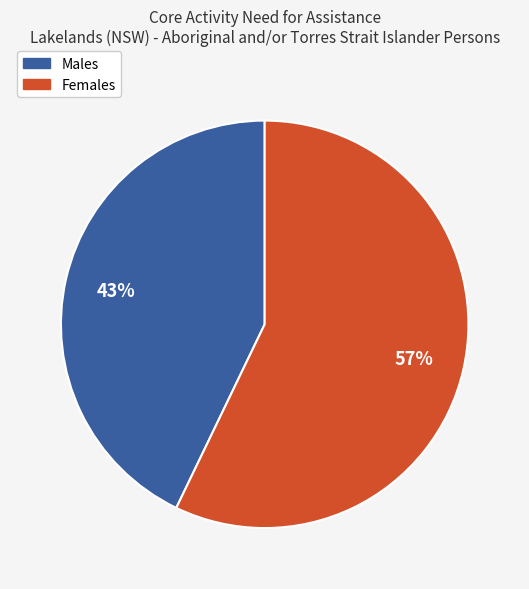

To the nearest percent, what is the difference between the largest and smallest slice percentages?

14%